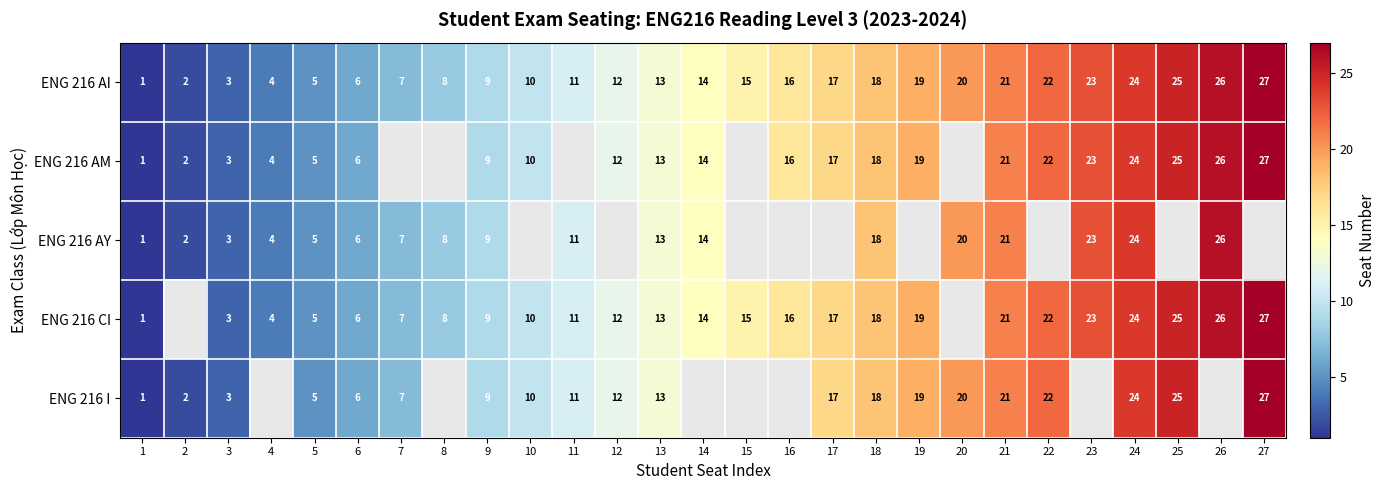

What is the difference between the ENG 216 AY values at 2 and 8?

6